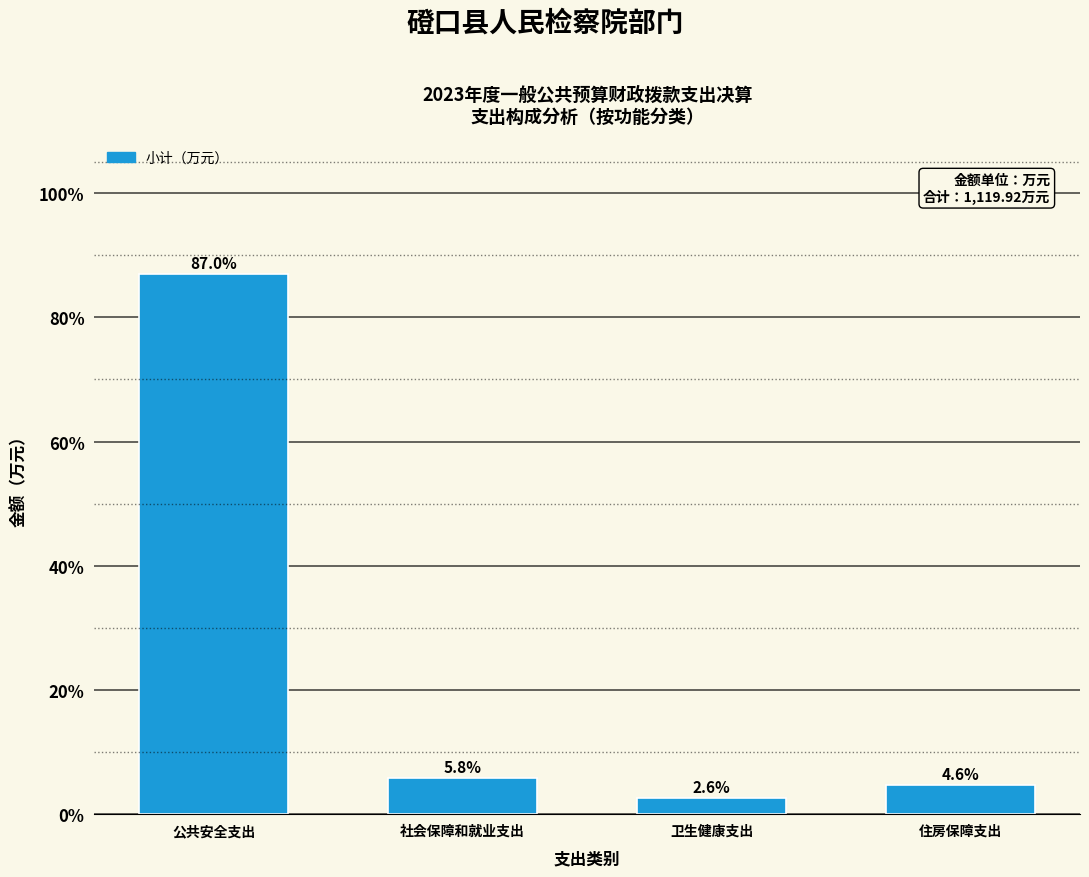

Reading left to right, list all the values displayed in this chart.

87.0	5.8	2.6	4.6